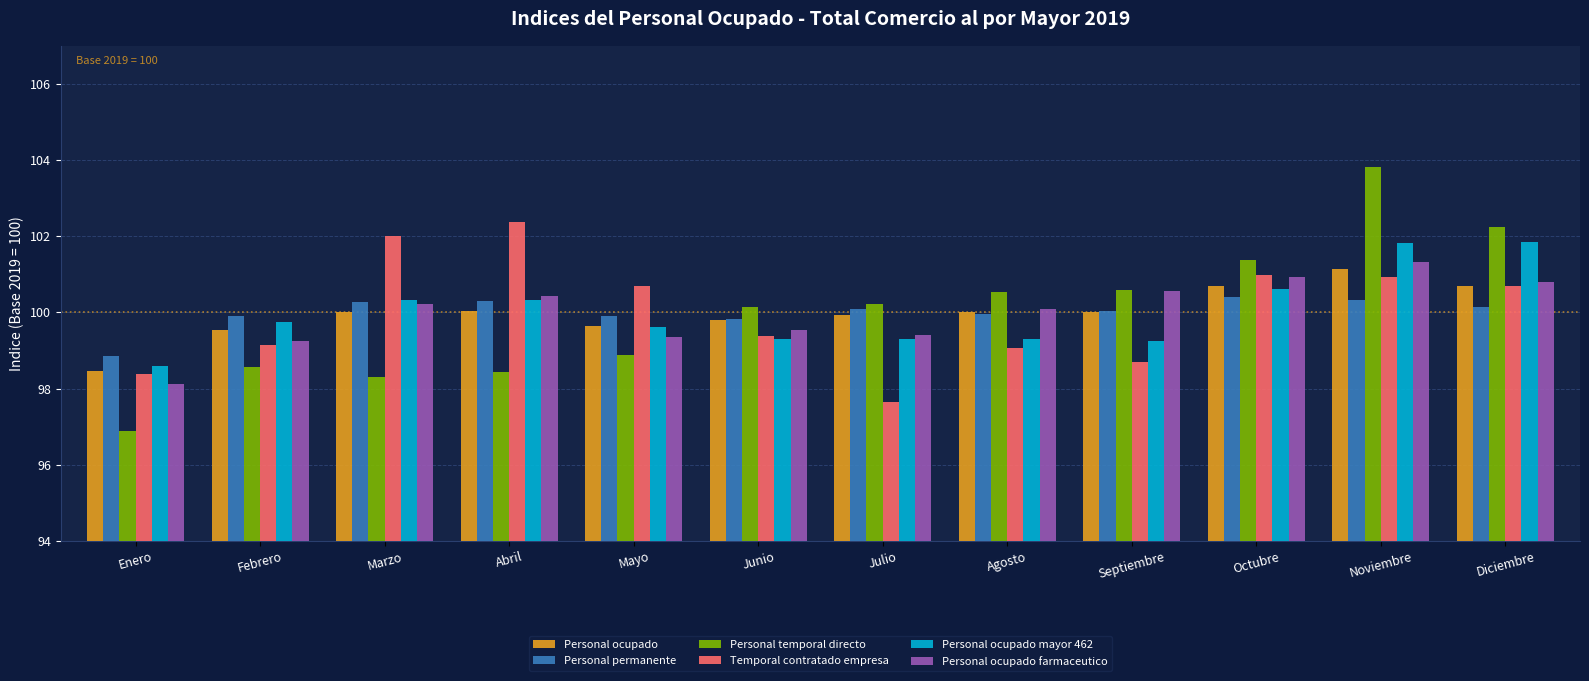

What is the total value across all series at Junio?

598.0